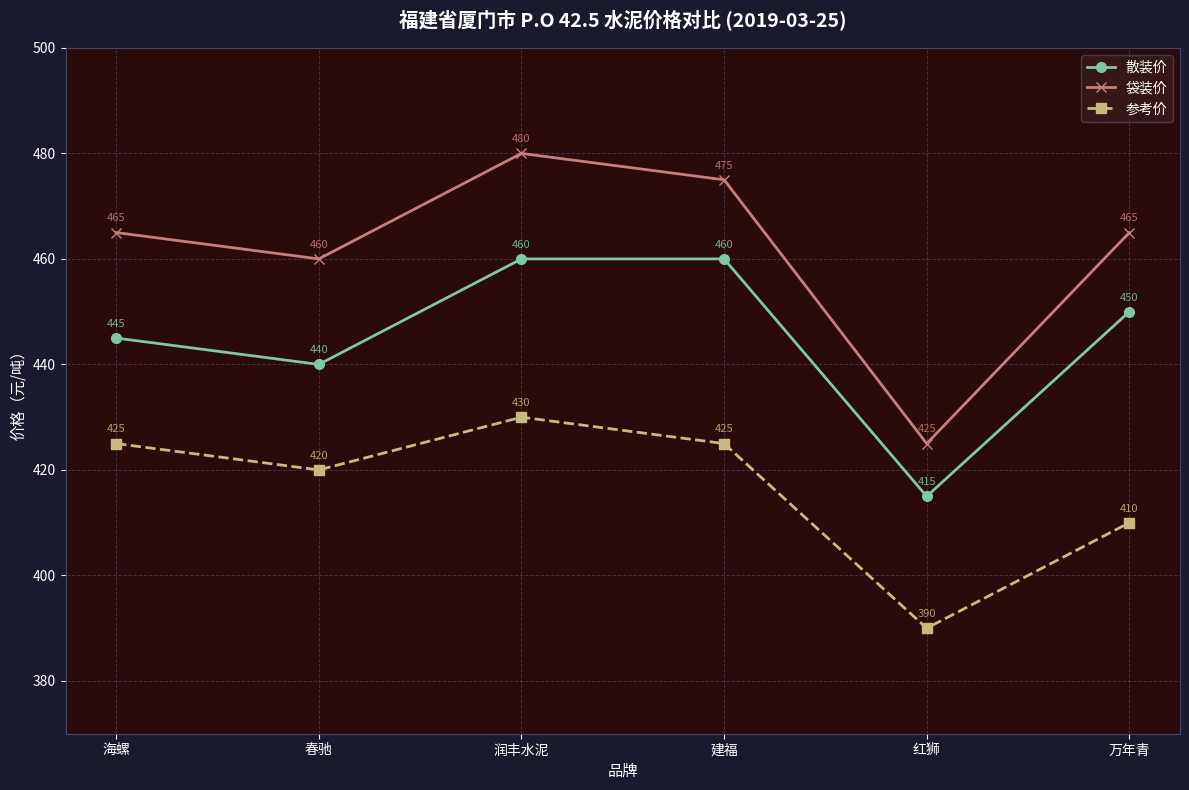

True or false: 散装价 has more than 1 points higher than both neighbors.

False